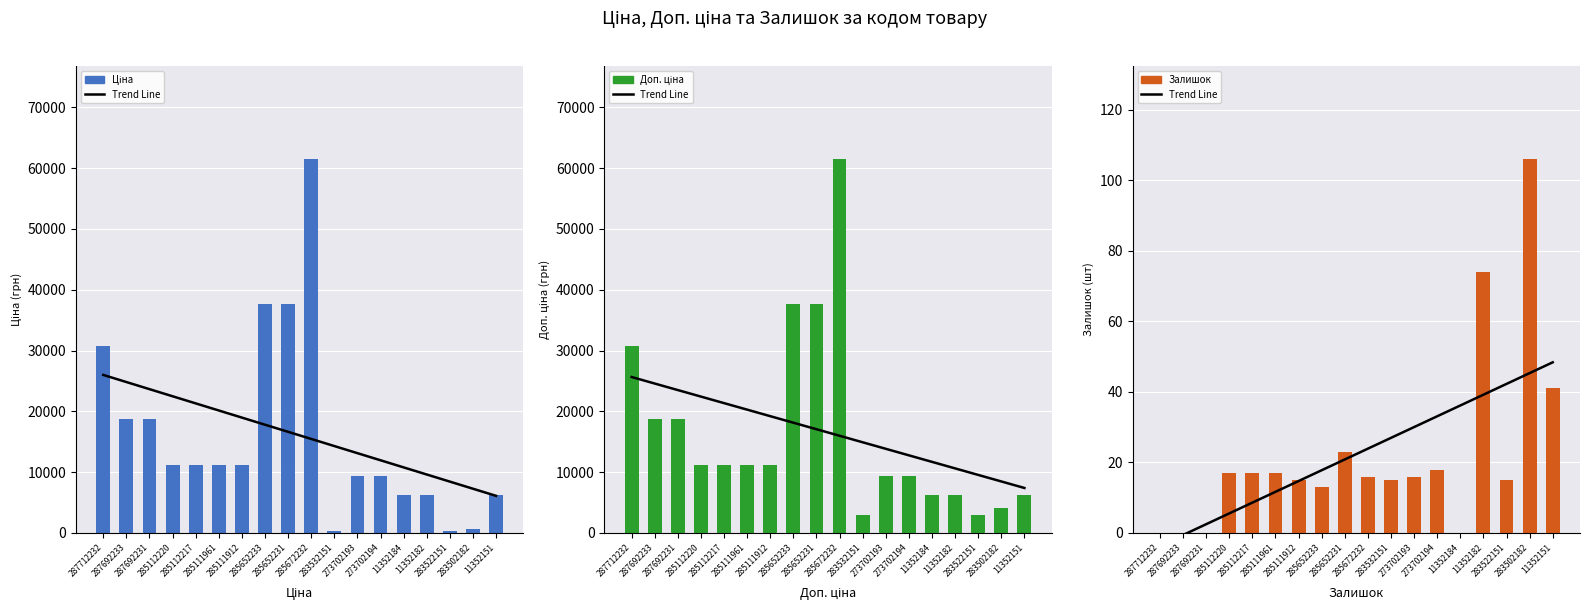

What is the total value across all series at 283502182?

5011.2